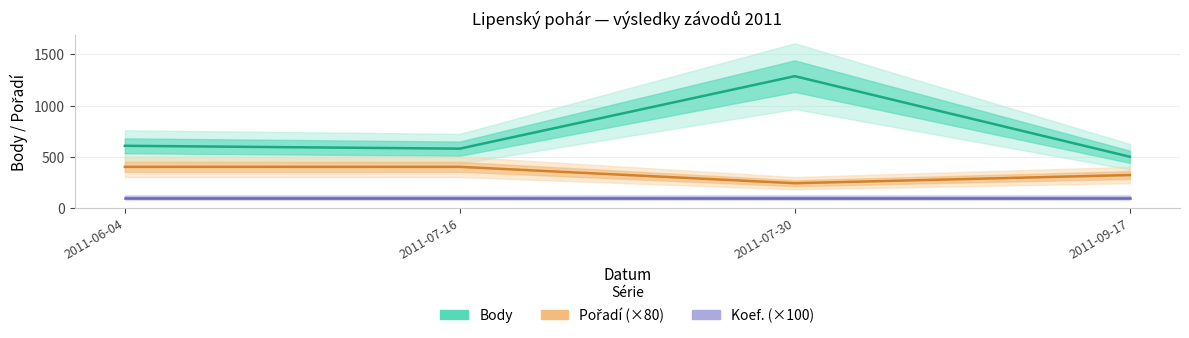

What is the highest value of the Pořadí (×80) series?

400